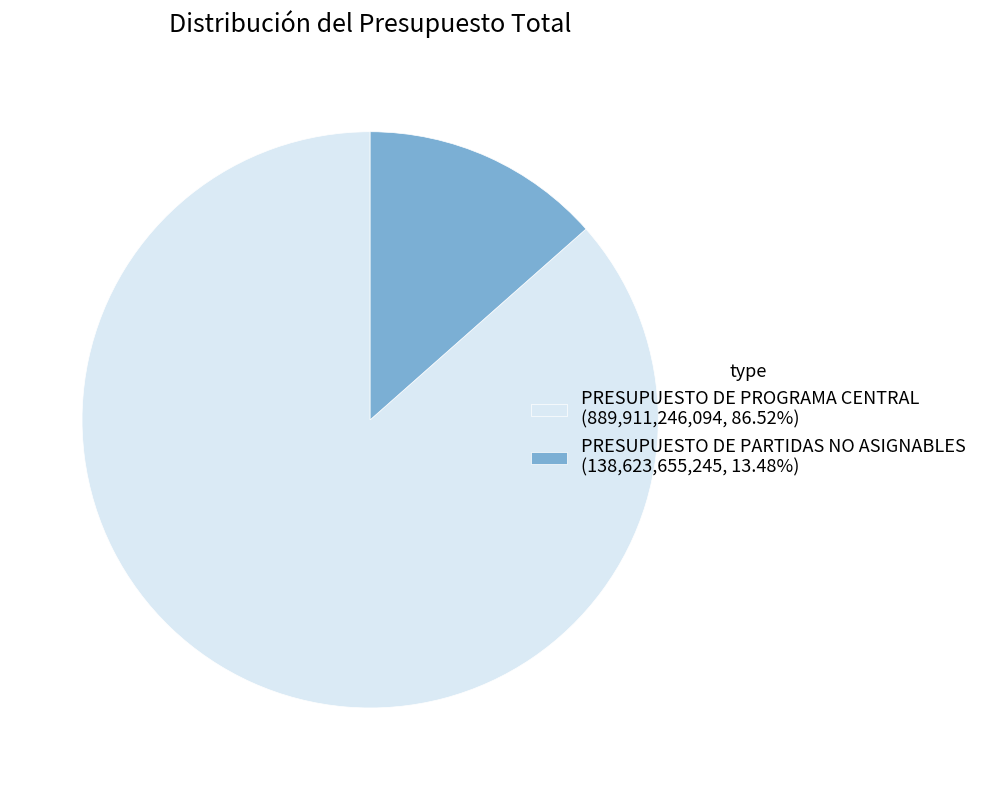

True or false: PRESUPUESTO DE PARTIDAS NO ASIGNABLES accounts for 1% of the total.

False